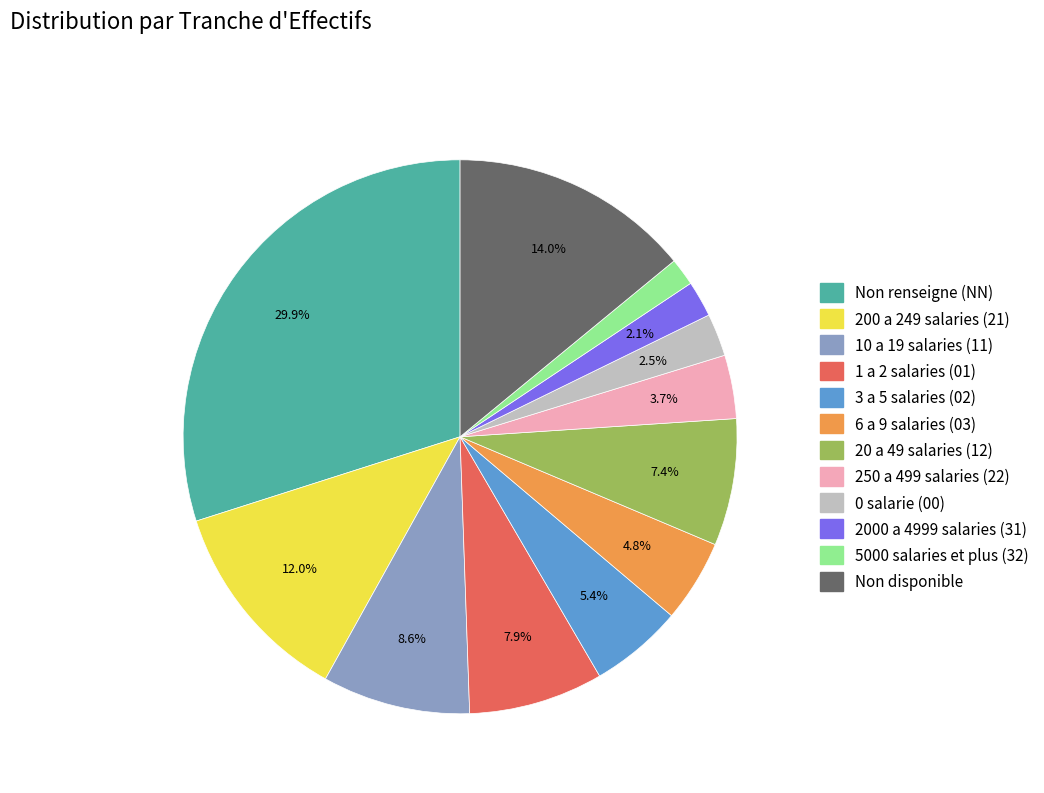

Is there any slice that represents more than half of the pie?

No